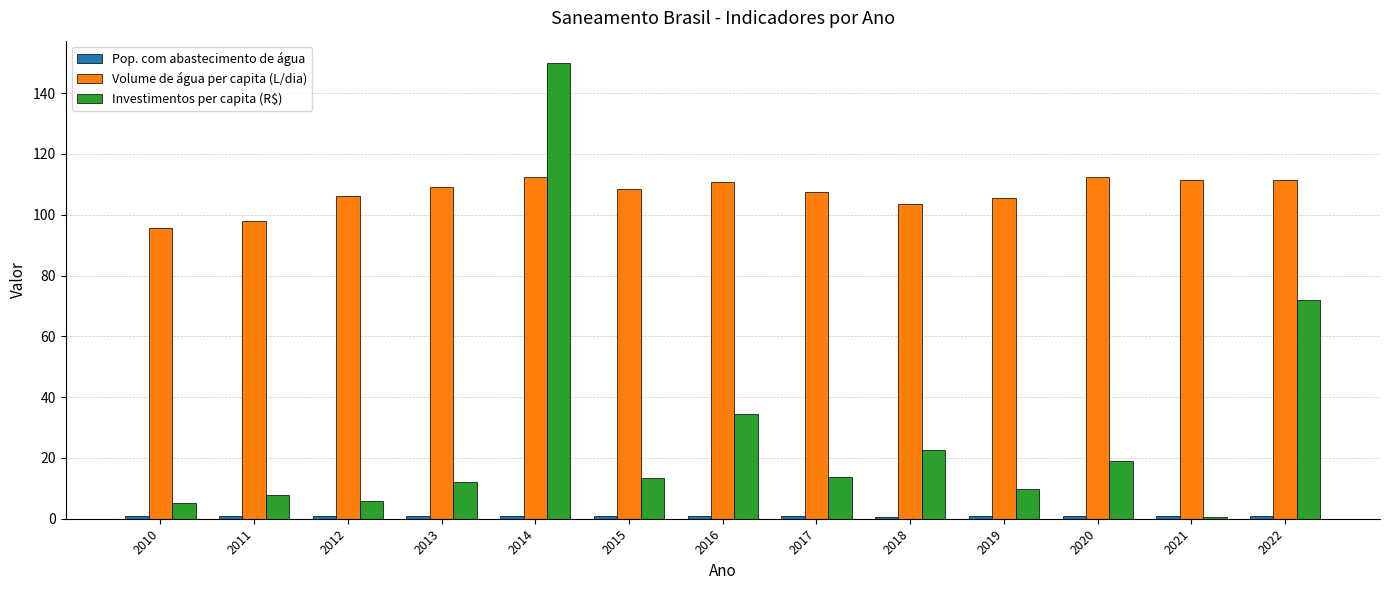

Which series has the widest spread of values?

Investimentos per capita (R$)